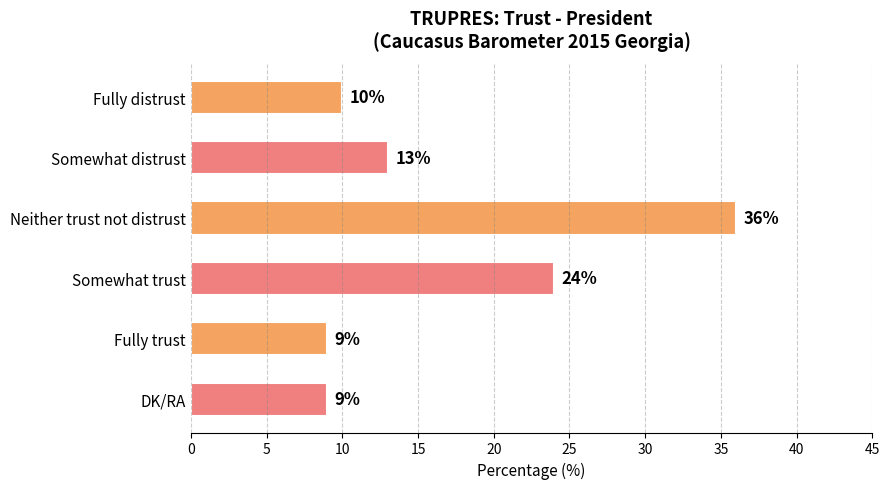

Where is the data nearest to the value 22?

Somewhat trust